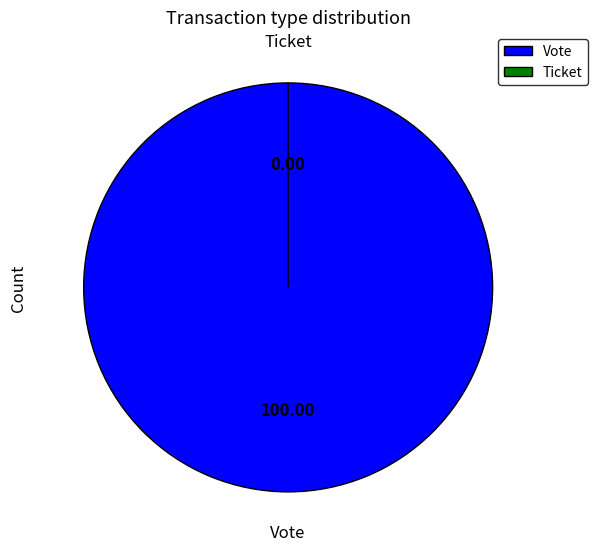

What portion of the pie excludes Ticket?

100.0%